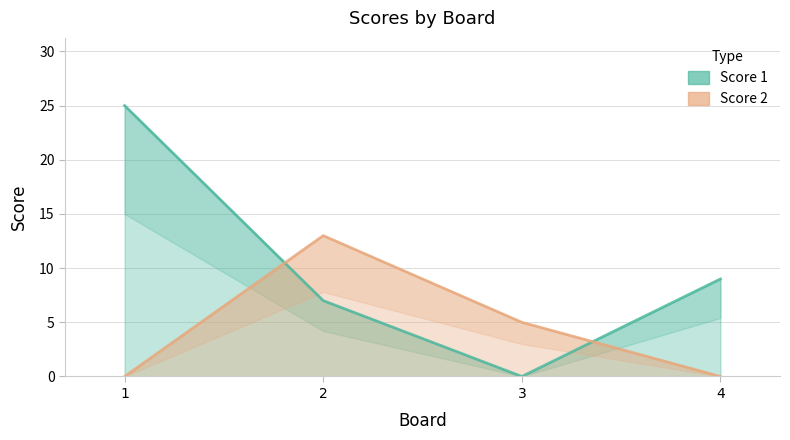

Reading left to right, list all the values displayed in this chart.

Score 1: 25	7	0	9
Score 2: 0	13	5	0